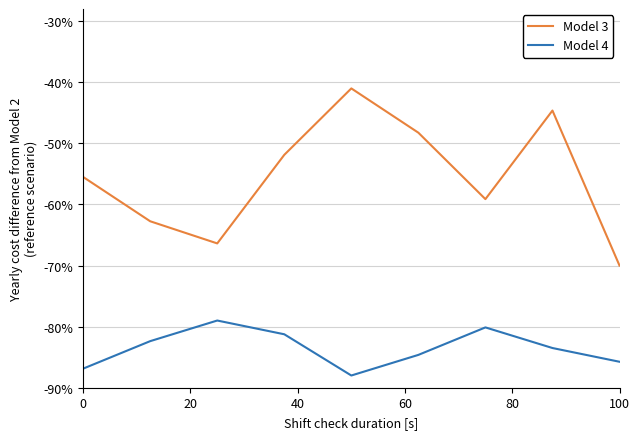

True or false: Model 3 and Model 4 cross at least once.

False